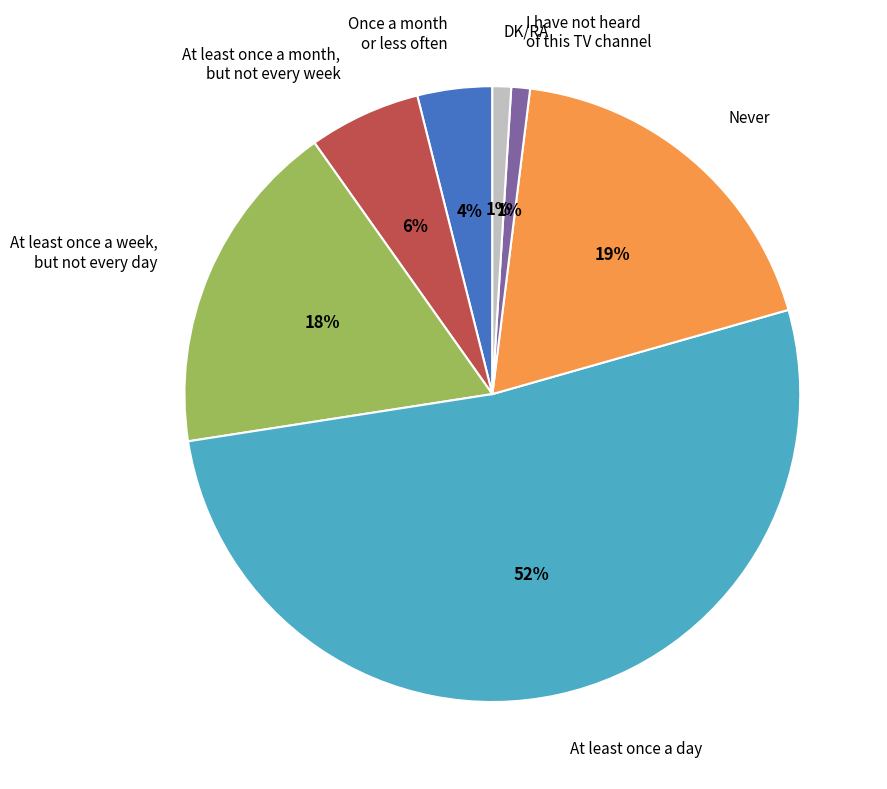

The Once a month or less often slice represents 18% of the pie. True or false?

False